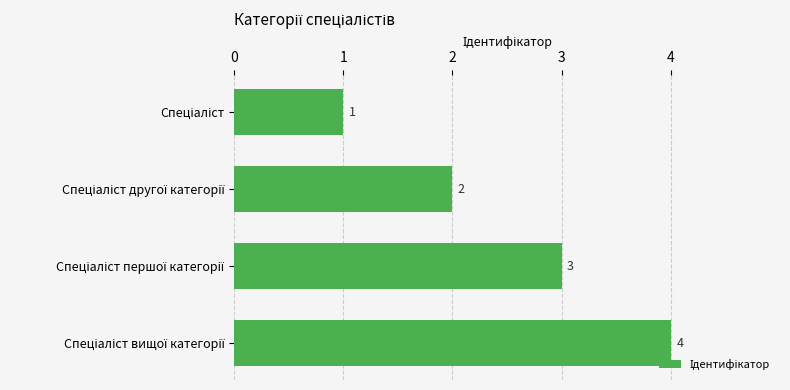

What is the greatest value displayed?

4